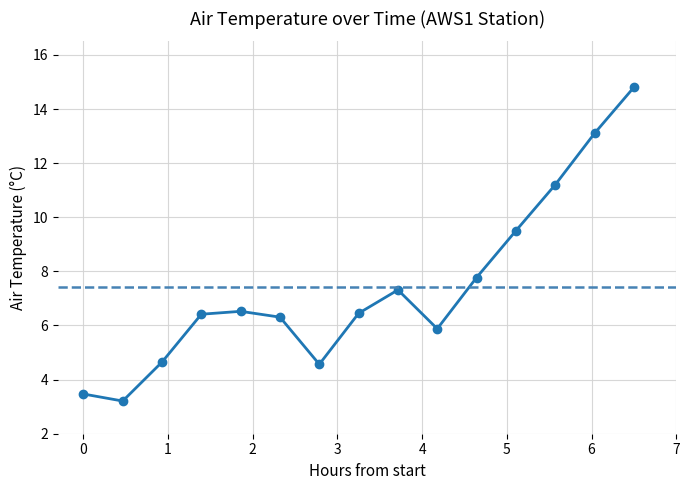

What is the difference between the values at 02:00 and 03:00?

0.4